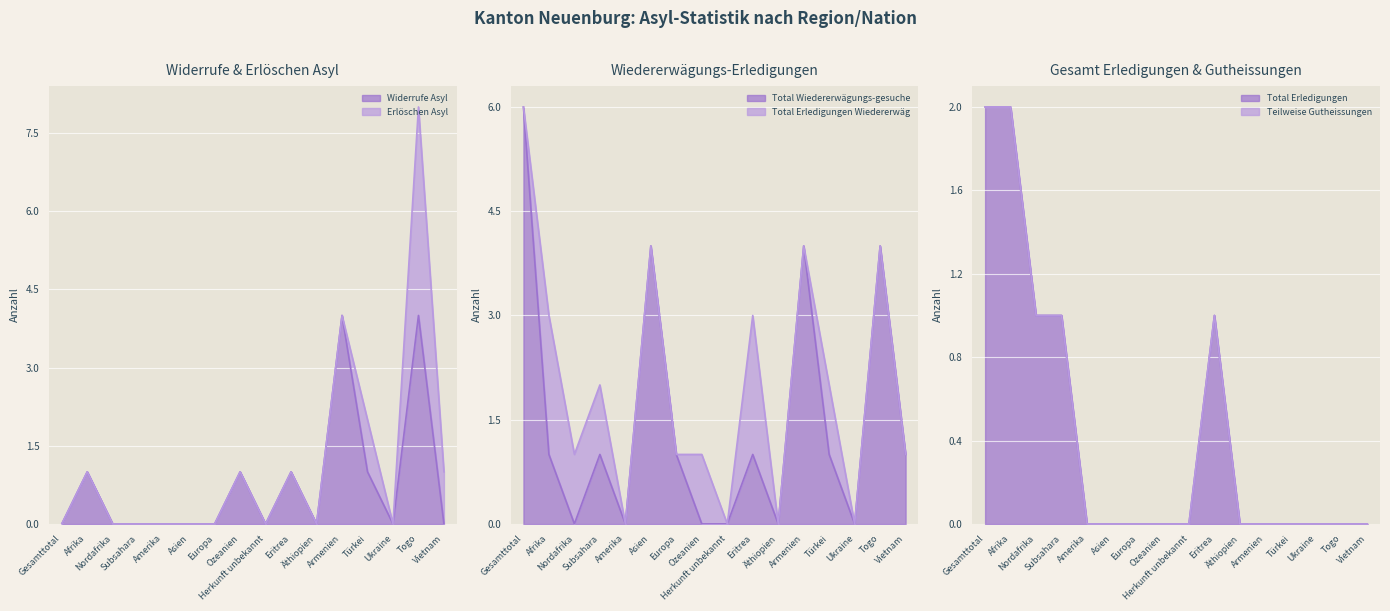

What is the value of the Total Wiedererwägungs-gesuche point at the 10th from the left?

1